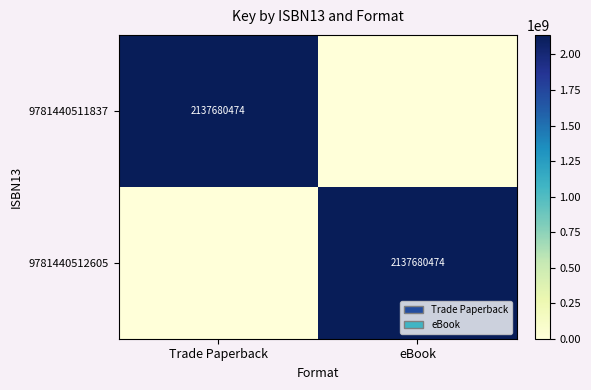

Is it true that 9781440511837 equals 3314020447 at Trade Paperback?

False